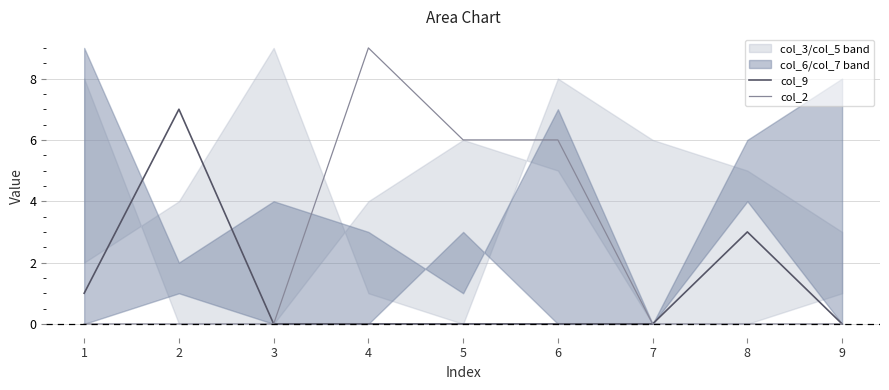

Where is col_9 nearest to the value 3?

8